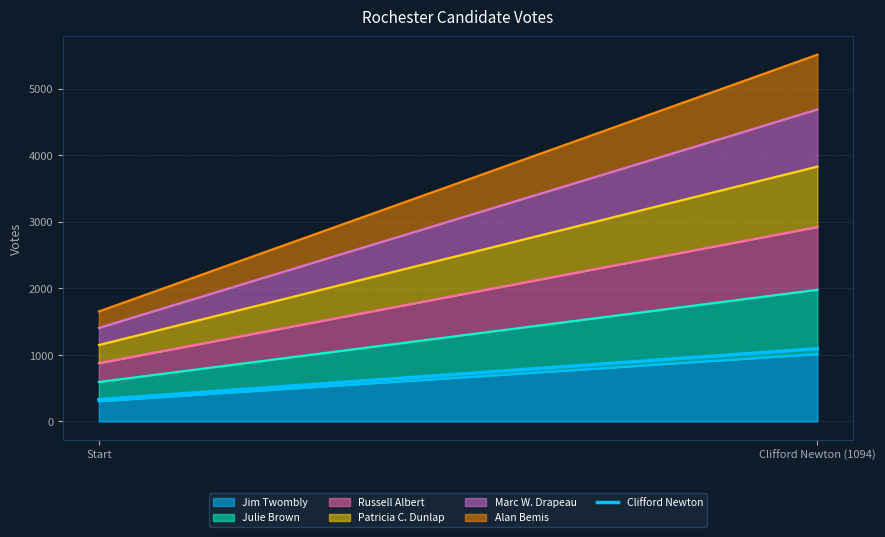

Which has a higher value, Clifford Newton (1094) or Start?

Clifford Newton (1094)